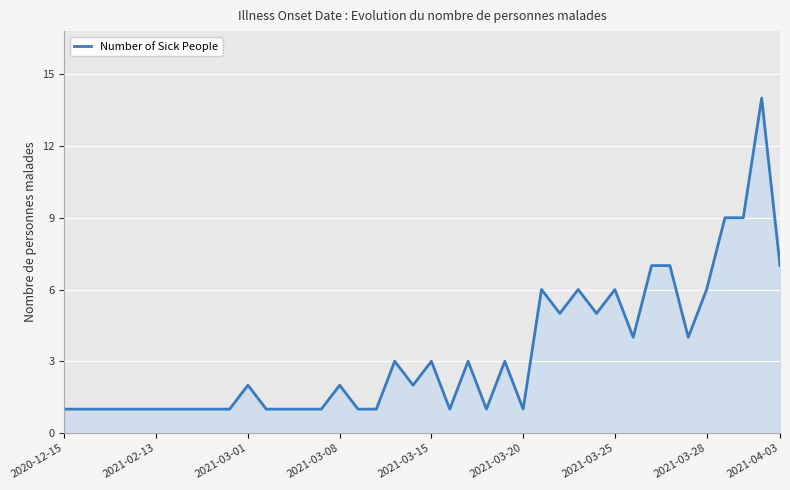

What is the difference between the maximum and minimum values?

13